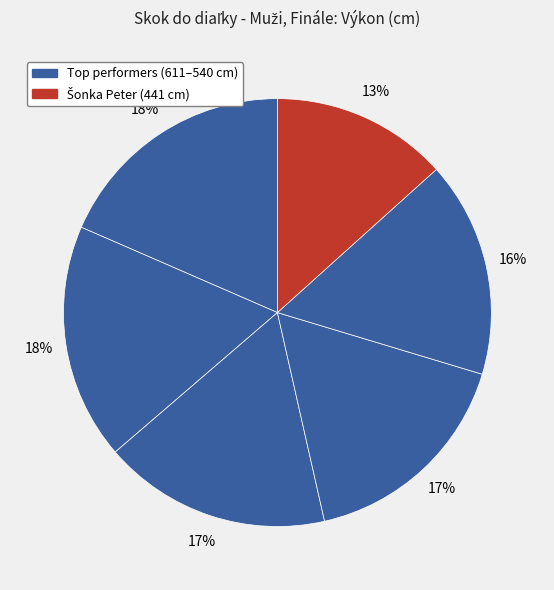

Is there a majority slice in this chart?

No